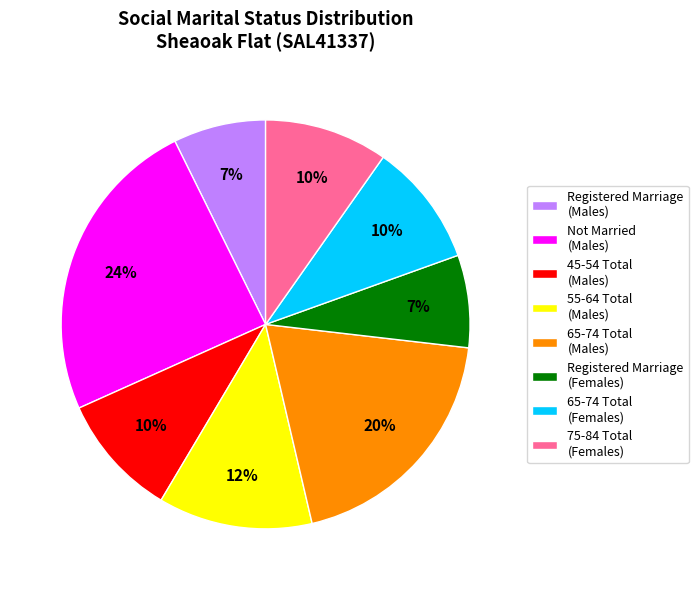

Approximately how many times larger is the value at 75-84 Total (Females) compared to 45-54 Total (Males)?

1.0